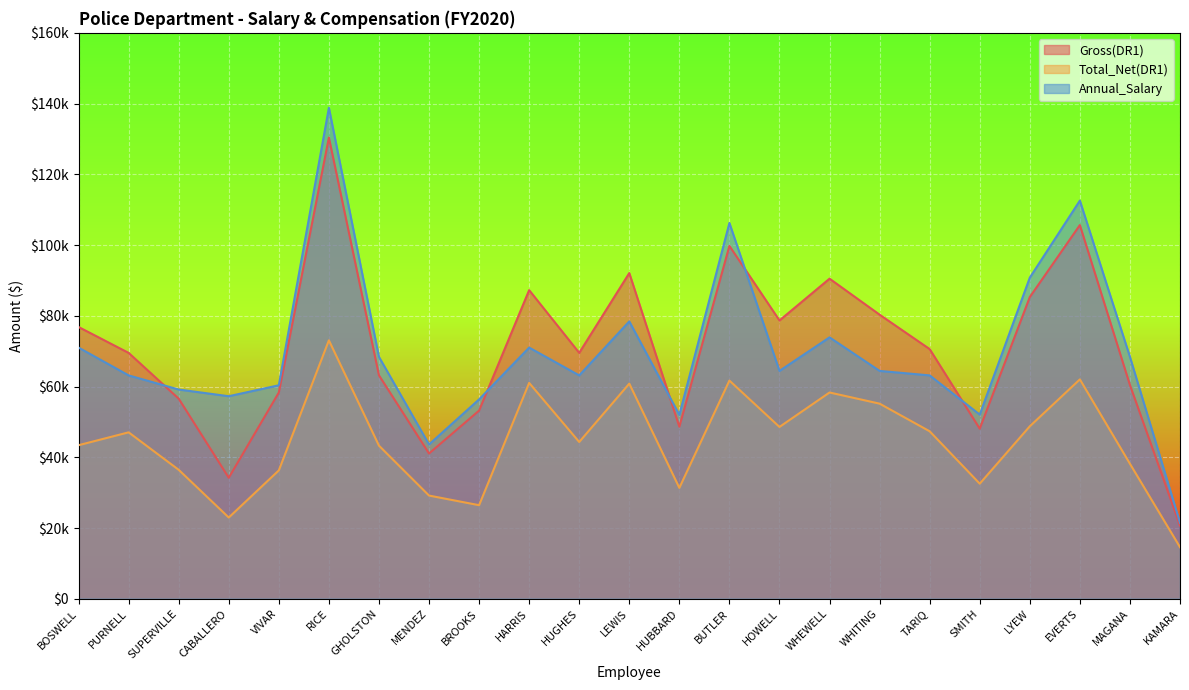

Reading left to right, list all the values displayed in this chart.

Gross(DR1): 76832.9	69512.3	56571.2	34207.8	58310.3	130398.2	63171.2	41067.6	53199.2	87259.7	69523.9	92081.6	48647.4	99764.1	78683.5	90498.1	80317.3	70584.6	48083.8	85302.8	105654.6	60430.8	20696.8
Total_Net(DR1): 43413.5	47051.3	36455.5	22967.4	36289.9	73066.0	43287.4	29175.7	26451.2	61024.1	44320.8	60820.4	31349.1	61684.7	48577.9	58315.3	55160.8	47346.8	32535.2	48761.1	62018.8	38164.5	14577.6
Annual_Salary: 71011.2	63148.8	59155.2	57262.4	60361.6	138819.5	68390.4	43617.6	56368.0	71011.2	63148.8	78416.0	51979.2	106248.0	64417.6	73902.4	64417.6	63148.8	52062.4	90792.0	112573.2	68390.4	21476.0